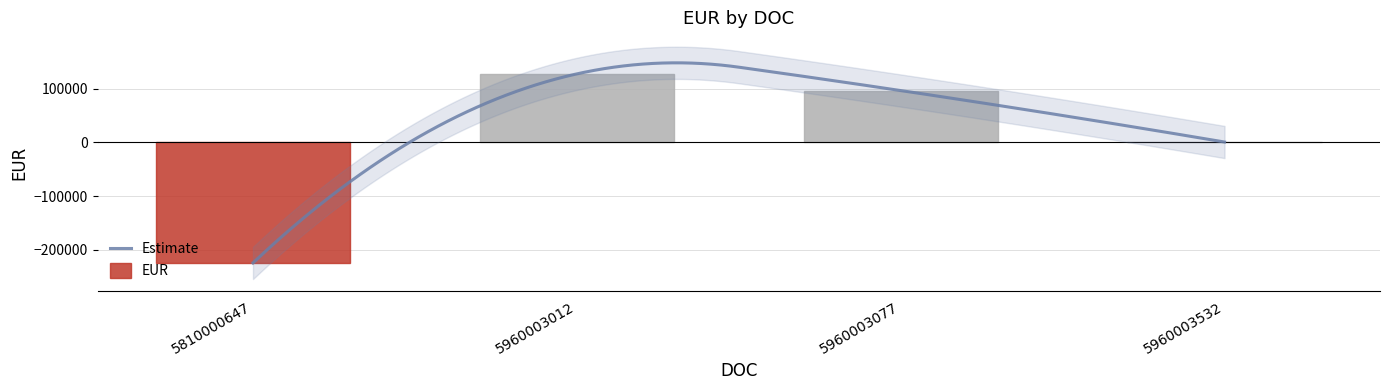

Reading left to right, what are all the values shown in this chart?

-224716.3	127577.5	96530.3	608.5